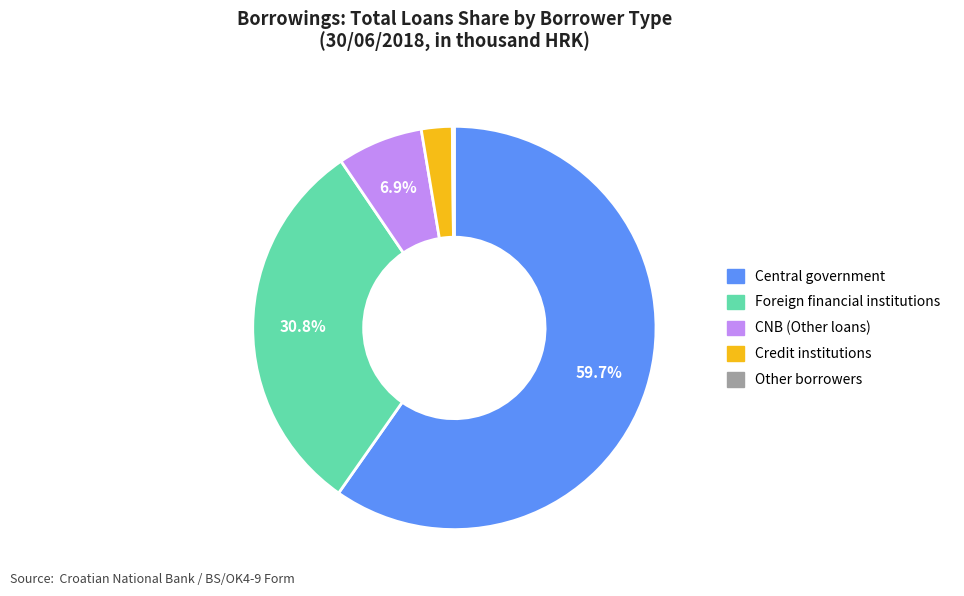

Is there any slice that represents more than half of the pie?

Yes